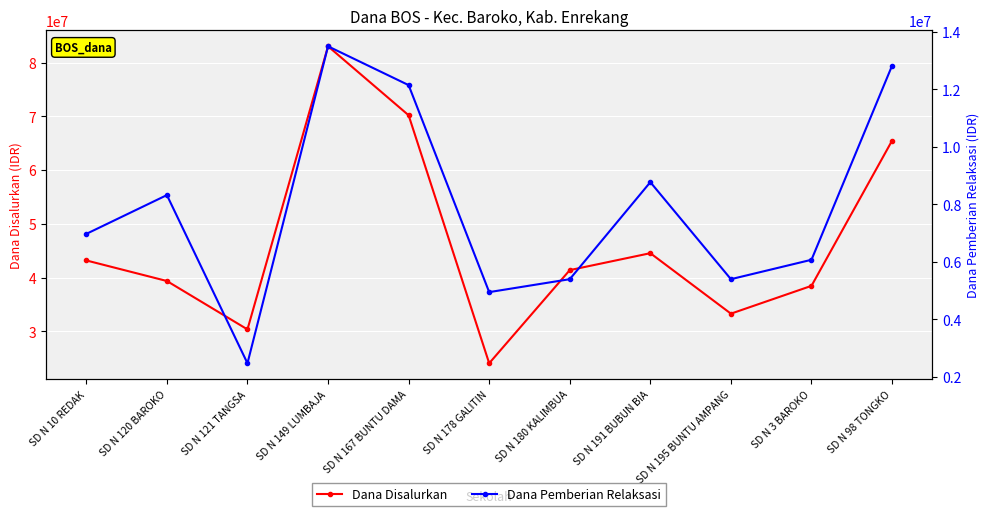

The value of Dana Disalurkan at SD N 149 LUMBAJA is 57589400. True or false?

False